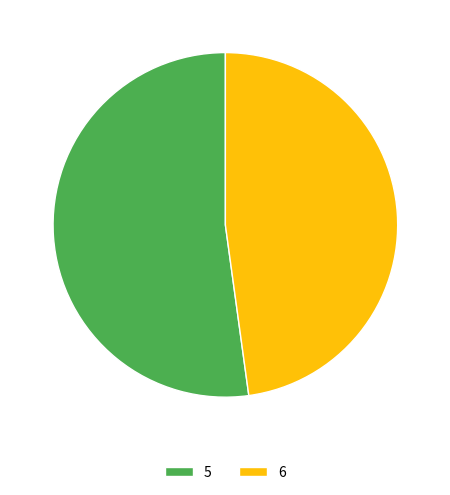

Which slice represents more than half of the pie?

5